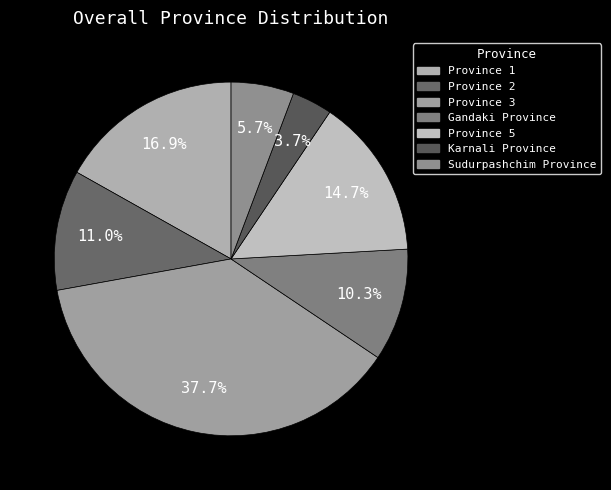

Count the number of slices in the pie.

7